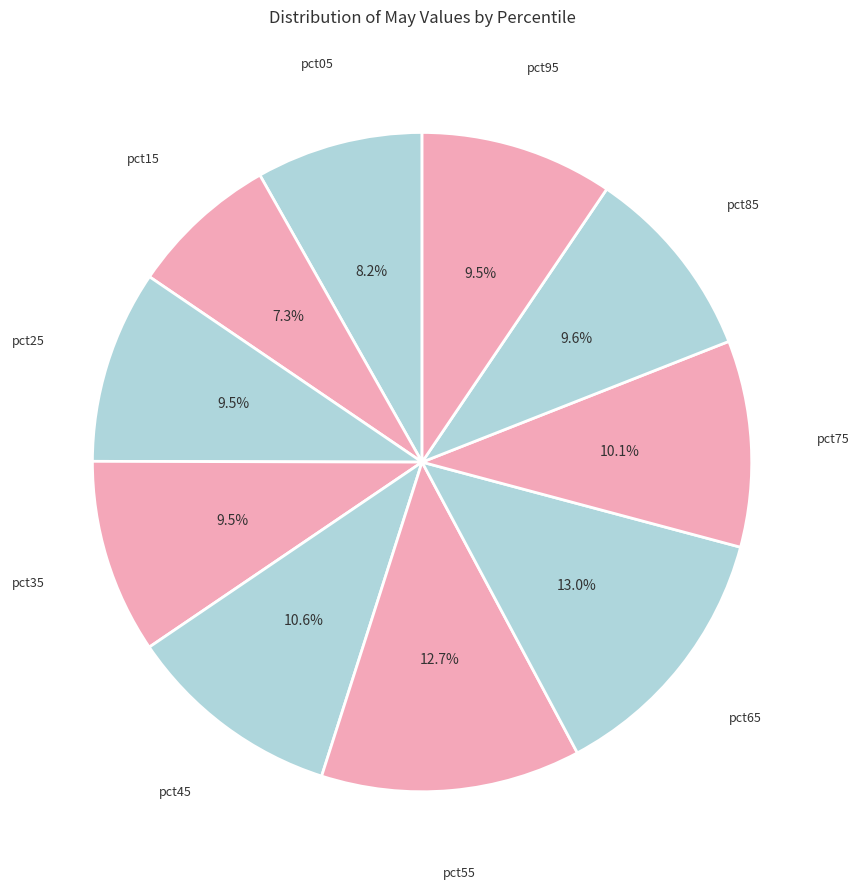

Is there a majority slice in this chart?

No